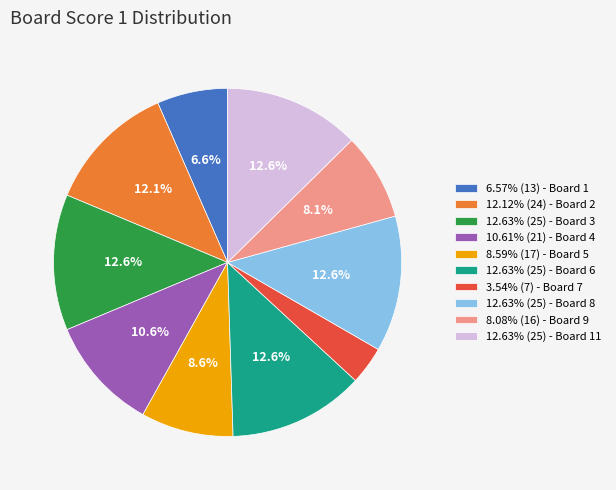

Approximately how many times larger is the value at 10.61% (21) - Board 4 compared to 8.08% (16) - Board 9?

1.3